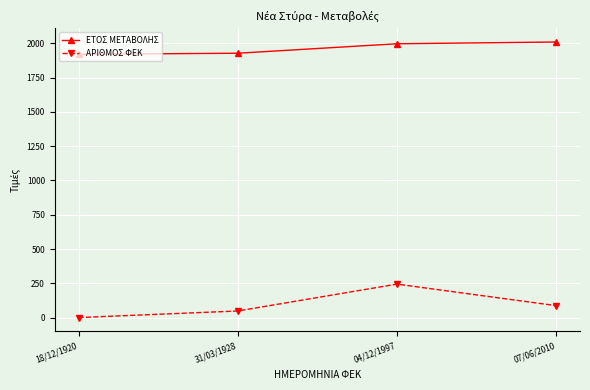

At which category does ΑΡΙΘΜΟΣ ΦΕΚ reach its first local peak?

04/12/1997